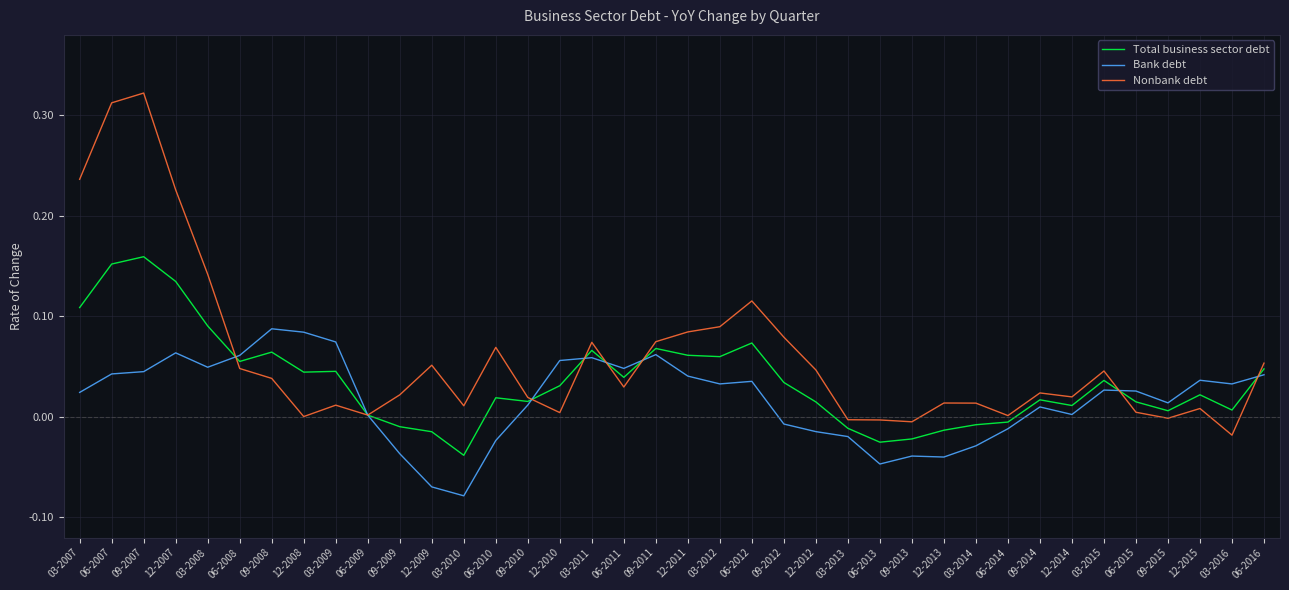

Is the value of Total business sector debt at 06-2010 greater than the value of Nonbank debt at 03-2011?

No